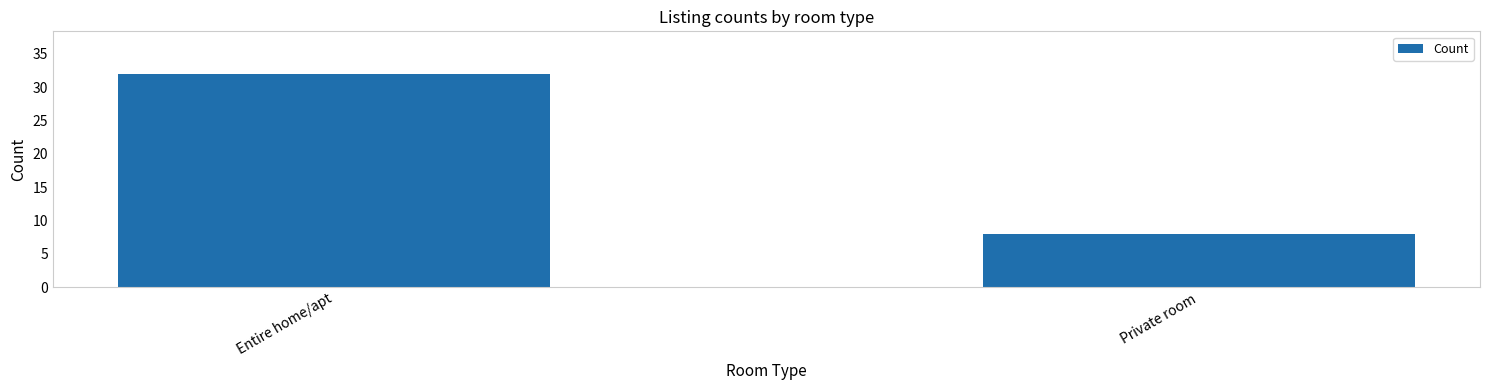

What is the difference between the maximum and minimum values?

24